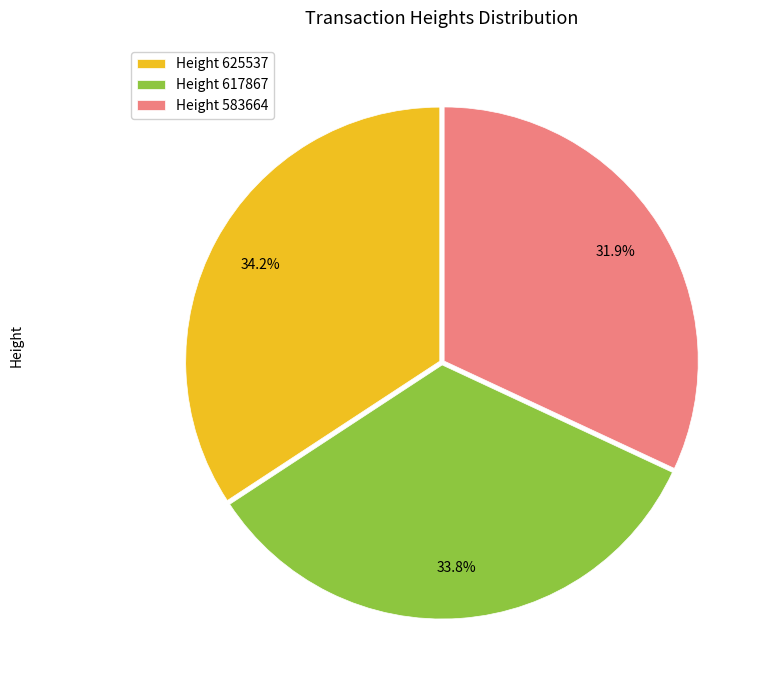

Which slice is the smallest?

Height 583664